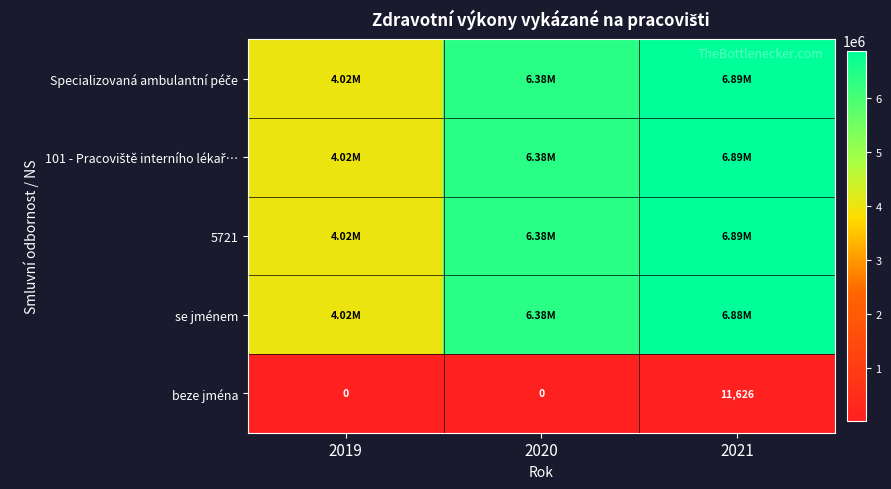

How many values in the beze jména series exceed 0?

1